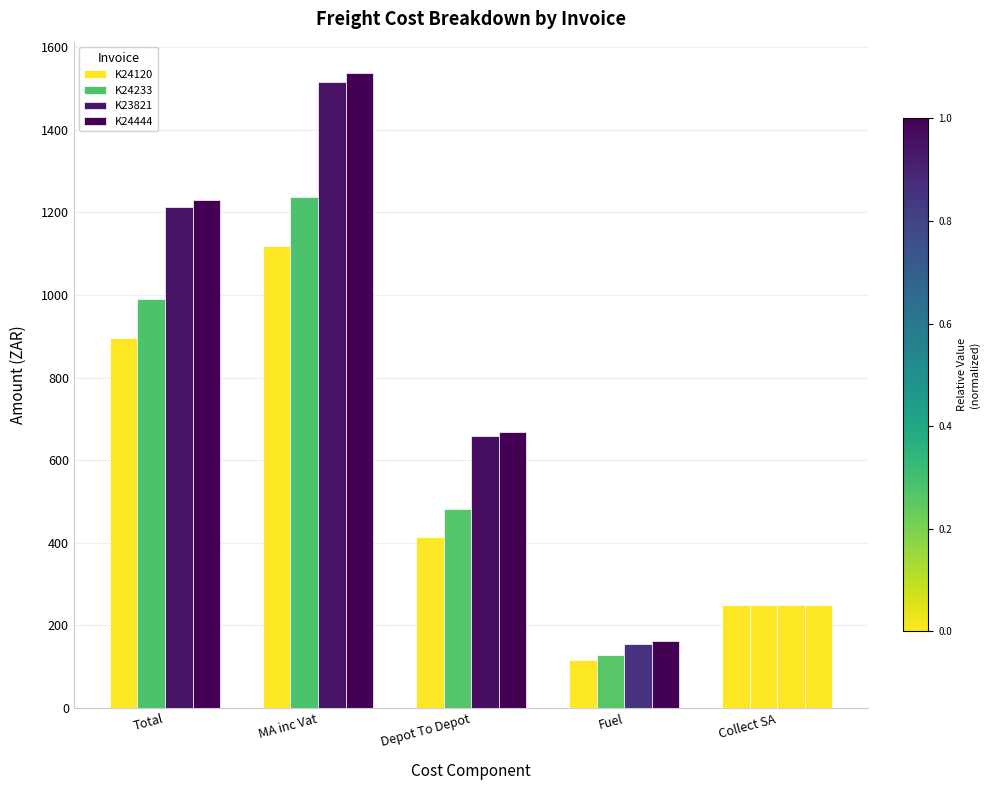

How many groups of bars are there?

5